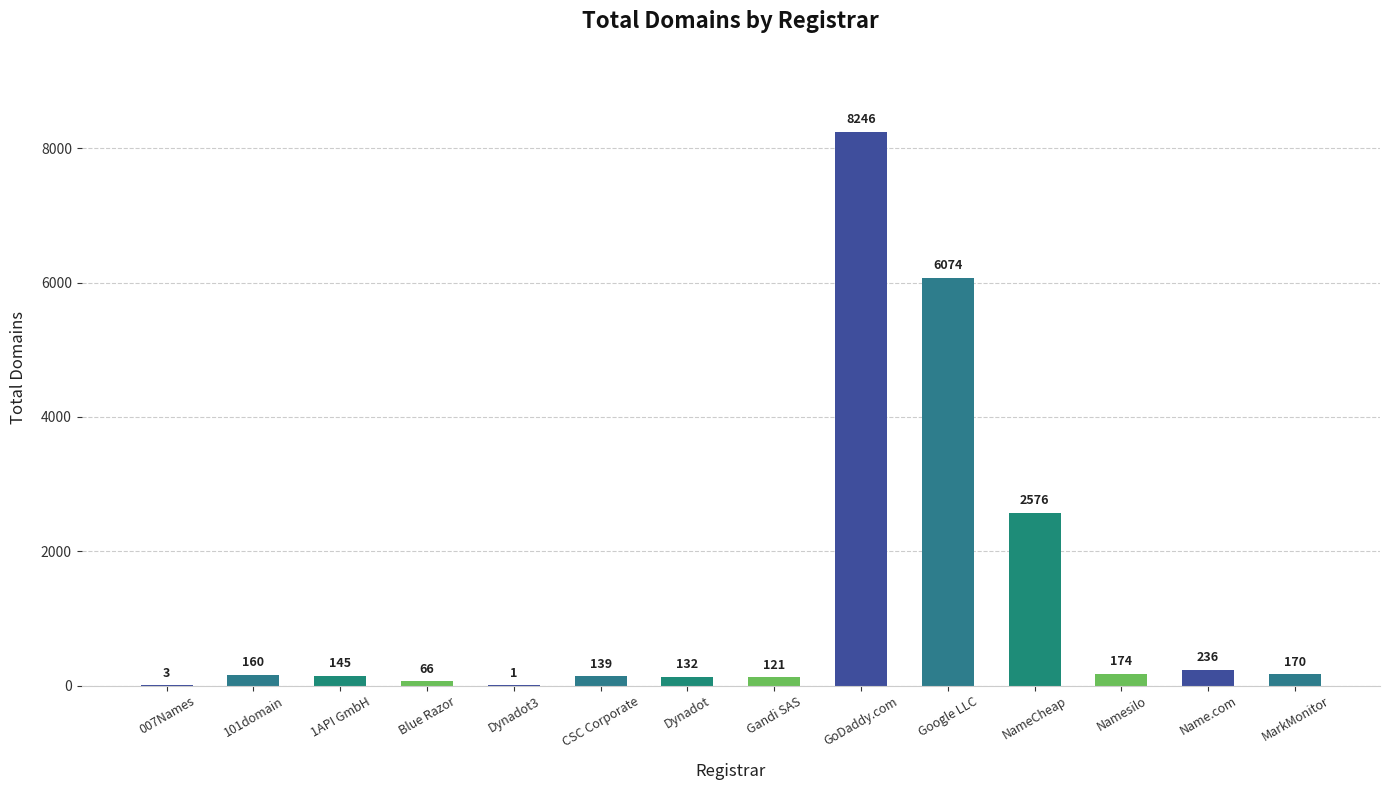

Approximately how many times larger is the value at NameCheap compared to Blue Razor?

39.0